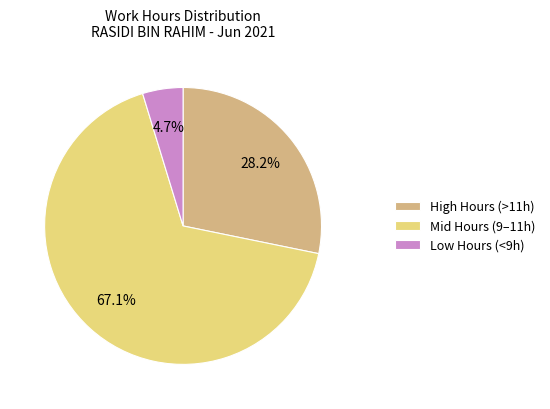

Count the number of slices in the pie.

3